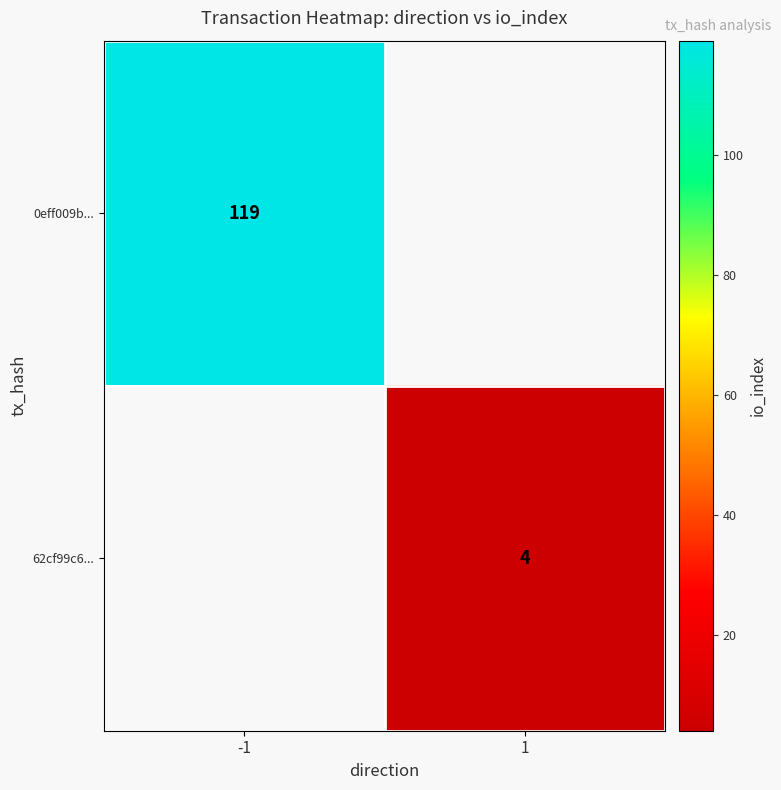

Is it true that 0eff009b... equals 119 at -1?

True